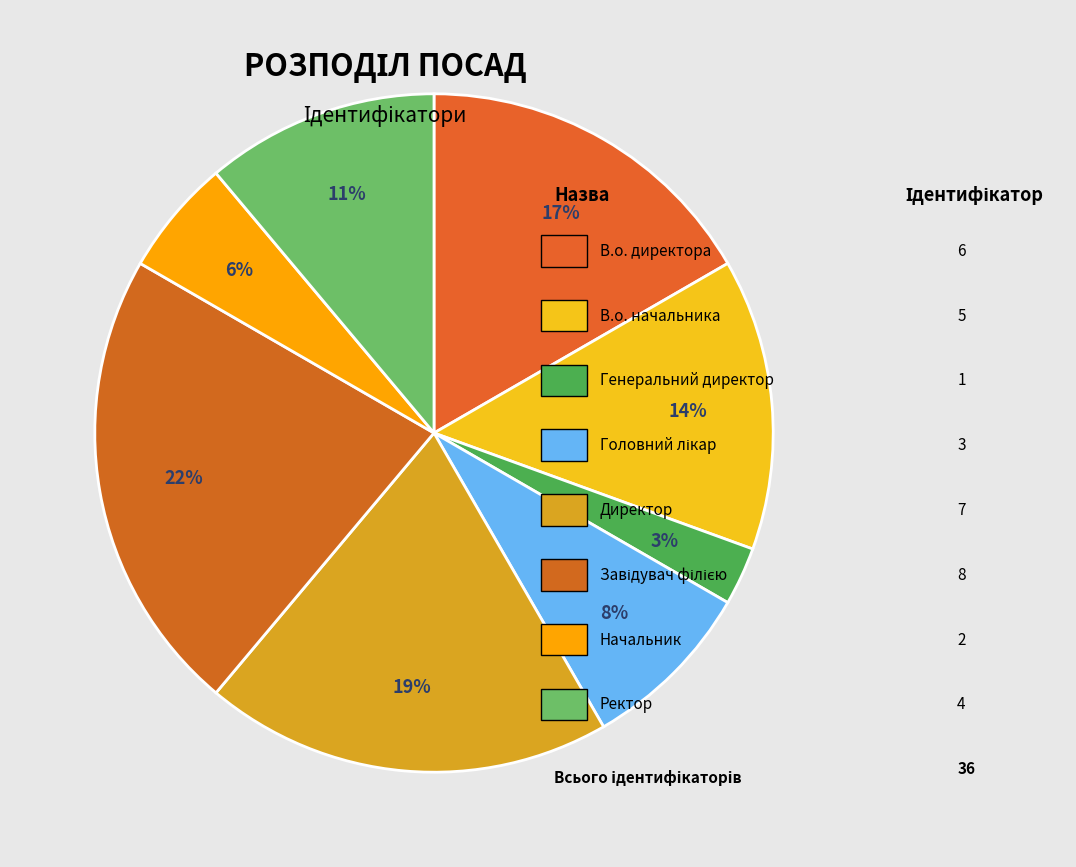

Does any single category account for the majority?

No